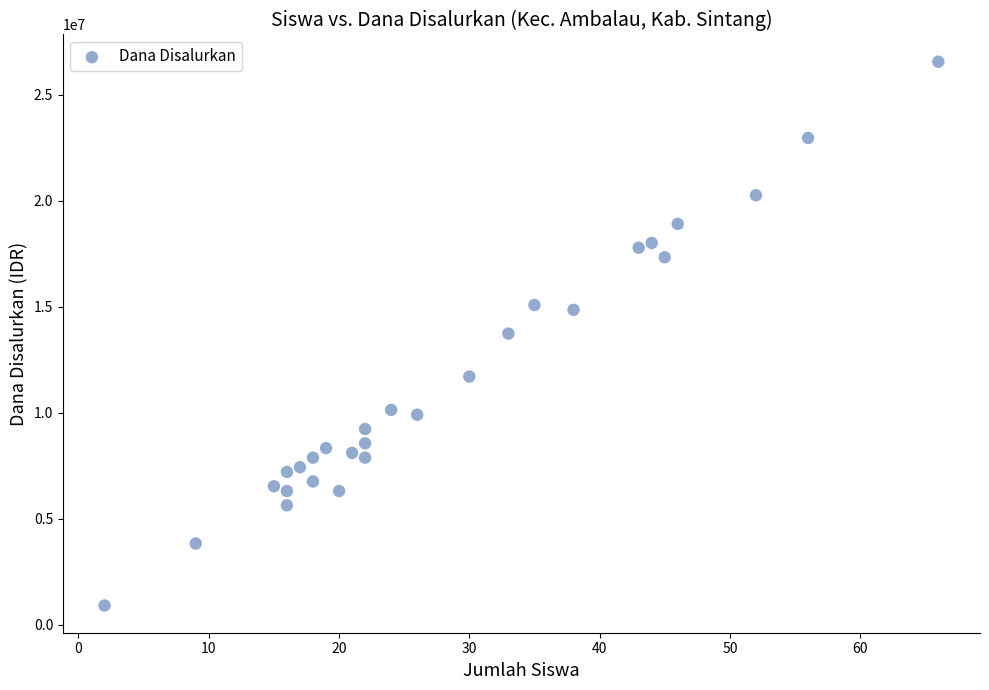

What is the range of Y values (max minus min)?

25650000